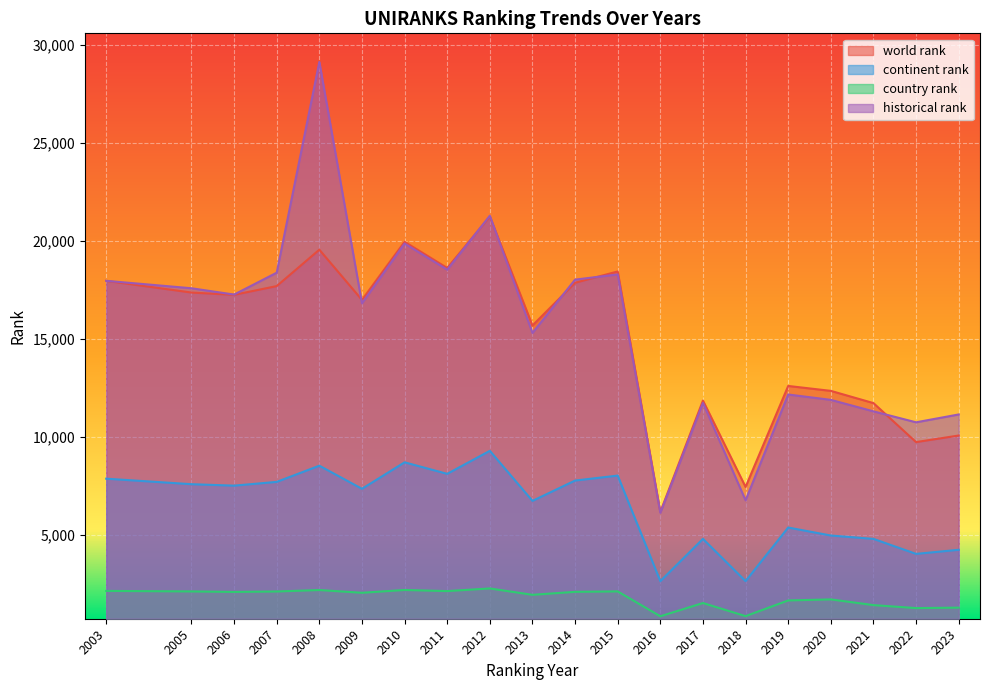

The value of continent rank at 2005 is 7578. True or false?

True